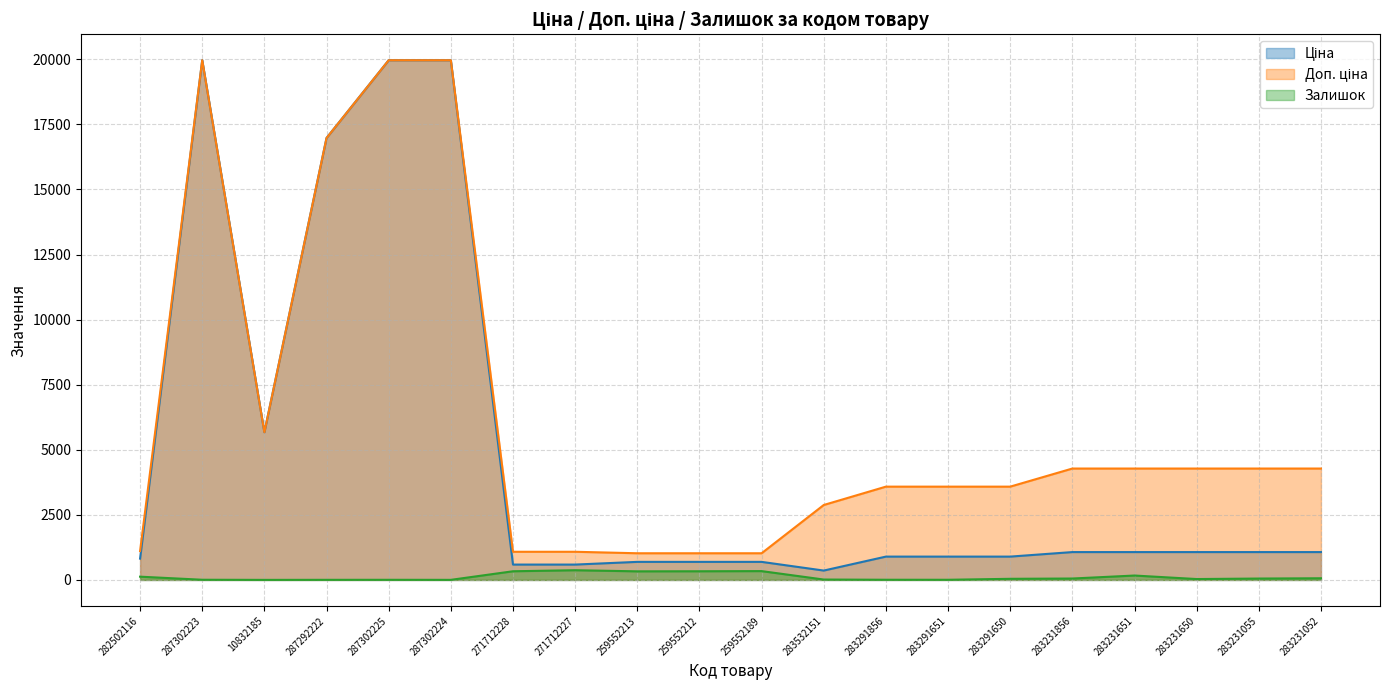

What is the sum of the Ціна values at 283231055 and 287302224?

21033.9